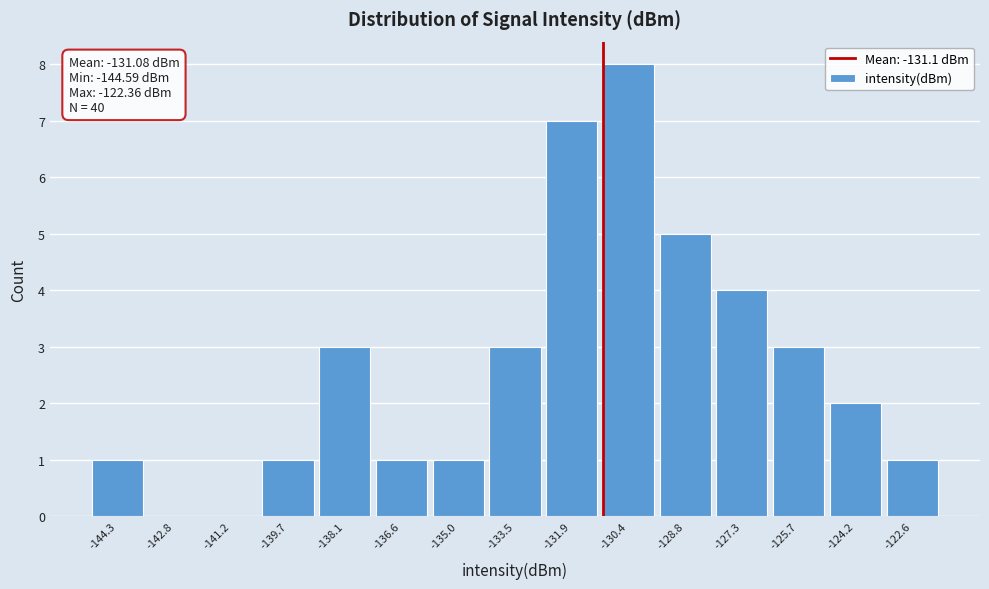

Which range on the x-axis has the tallest bar?

-131.2 to -129.6